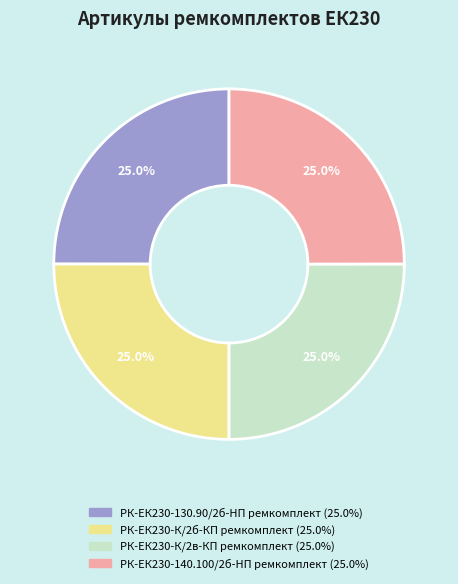

Is РК-ЕК230-К/2в-КП ремкомплект the majority of the pie?

No